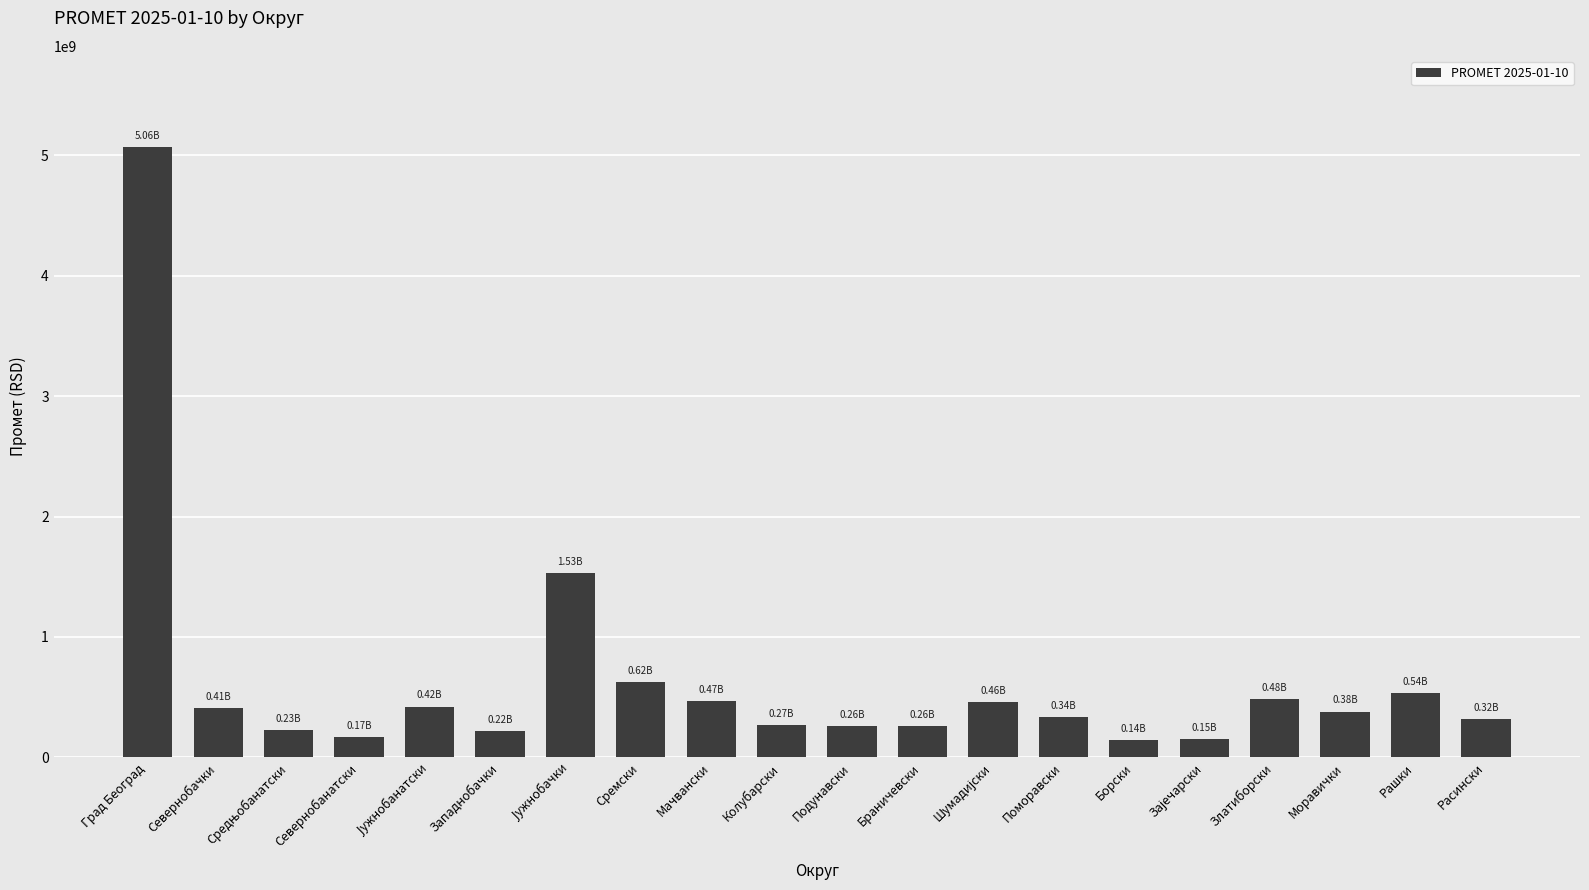

Which category has the highest value across all series?

Град Београд